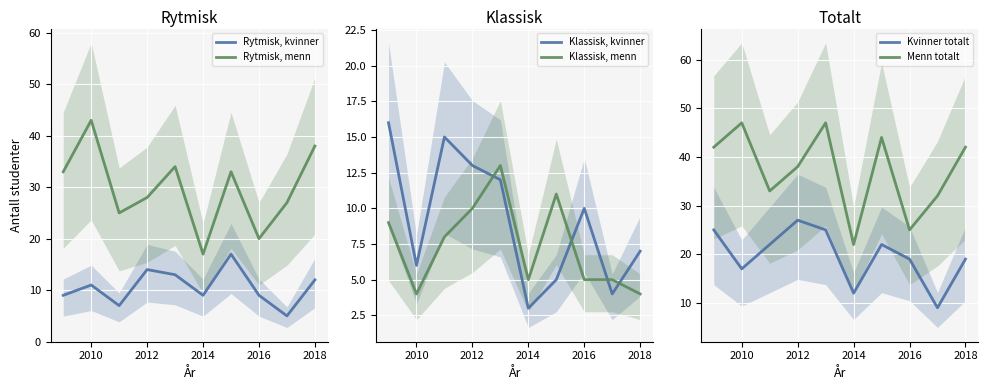

Is it true that Rytmisk, menn equals 17 at 2014?

True